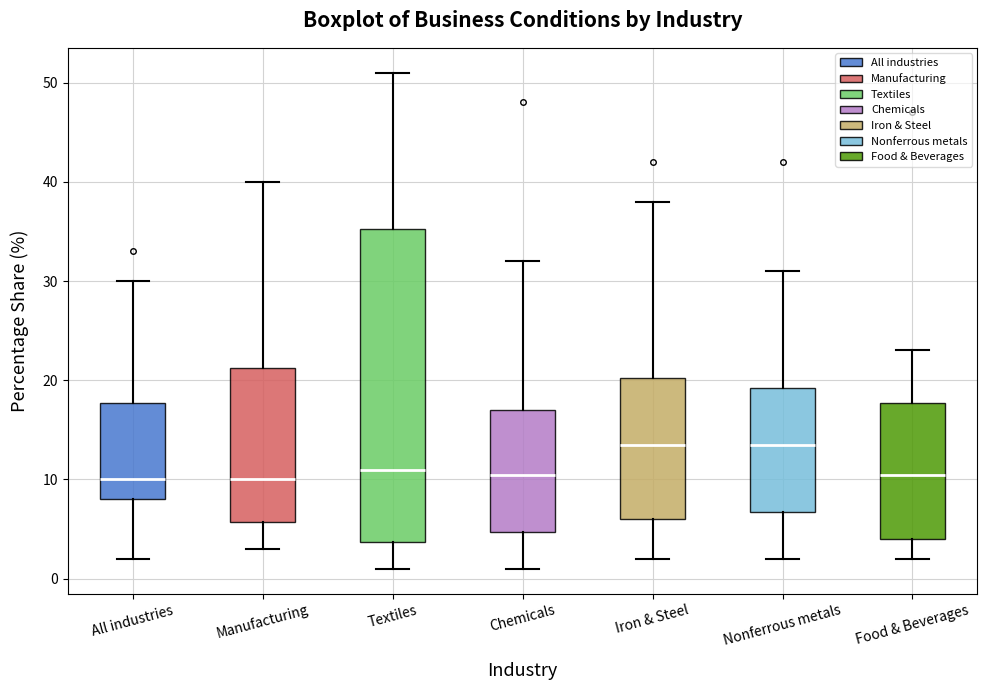

Where is the lower edge of the box for All industries on the y-axis? The values are not printed on the chart, so give them approximately, as read against the axis.

8